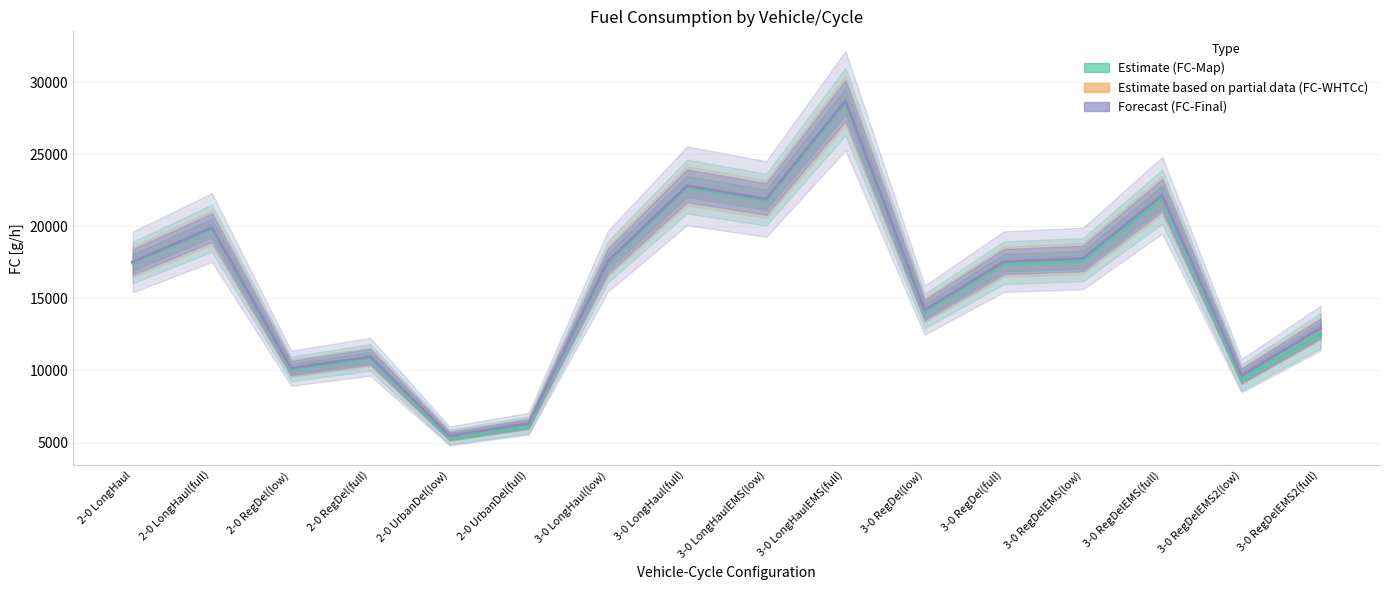

True or false: FC-Final [g/h] and FC-Map [g/h] intersect in this chart.

False